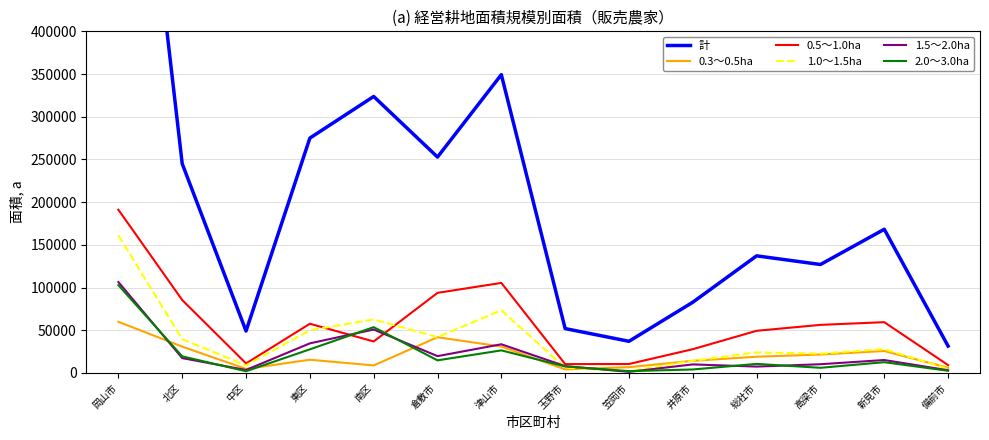

True or false: 計 and 0.5～1.0ha intersect in this chart.

False